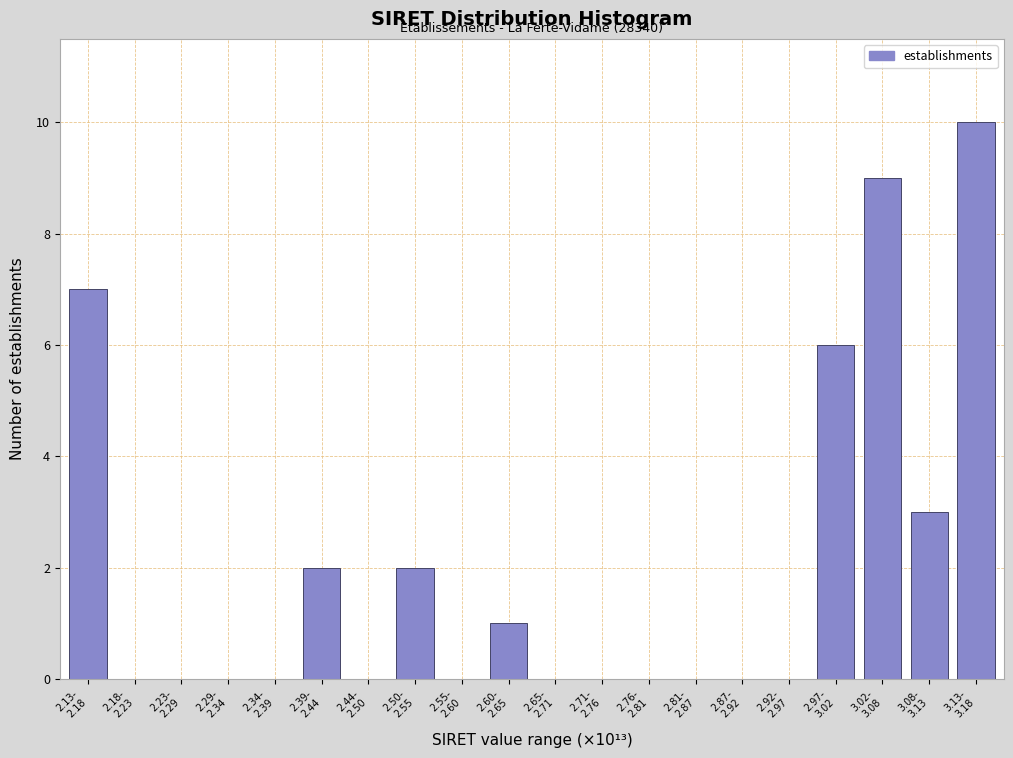

What is the maximum value shown in the chart?

10